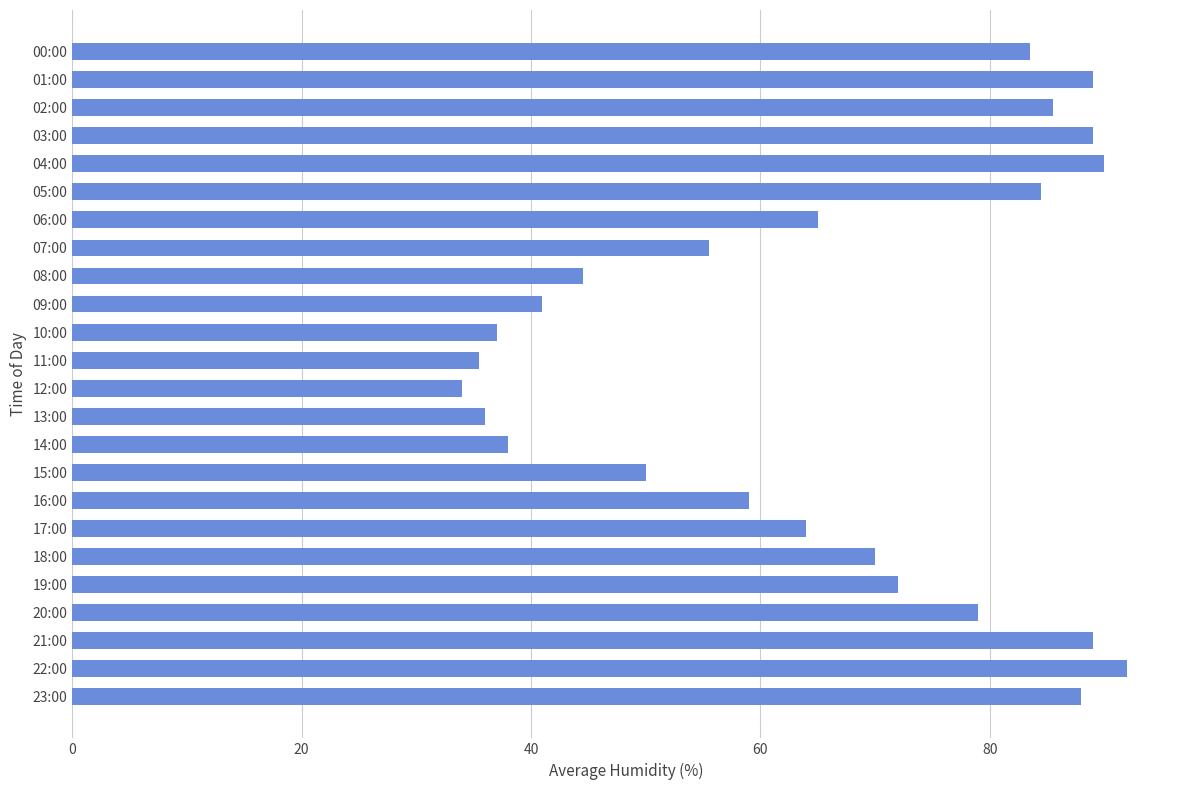

Reading bottom to top, list all the values displayed in this chart.

88.0	92.0	89.0	79.0	72.0	70.0	64.0	59.0	50.0	38.0	36.0	34.0	35.5	37.0	41.0	44.5	55.5	65.0	84.5	90.0	89.0	85.5	89.0	83.5